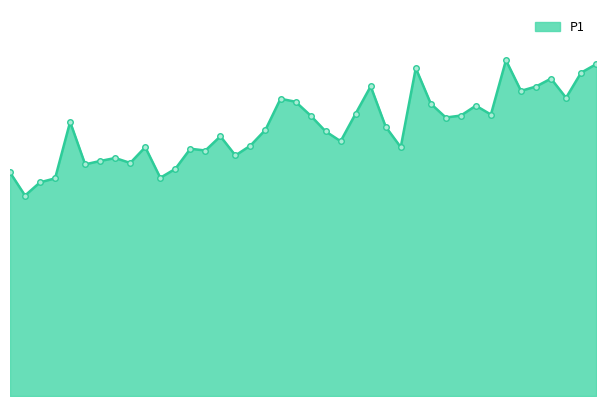

Does the chart display data point markers on the line(s)?

No